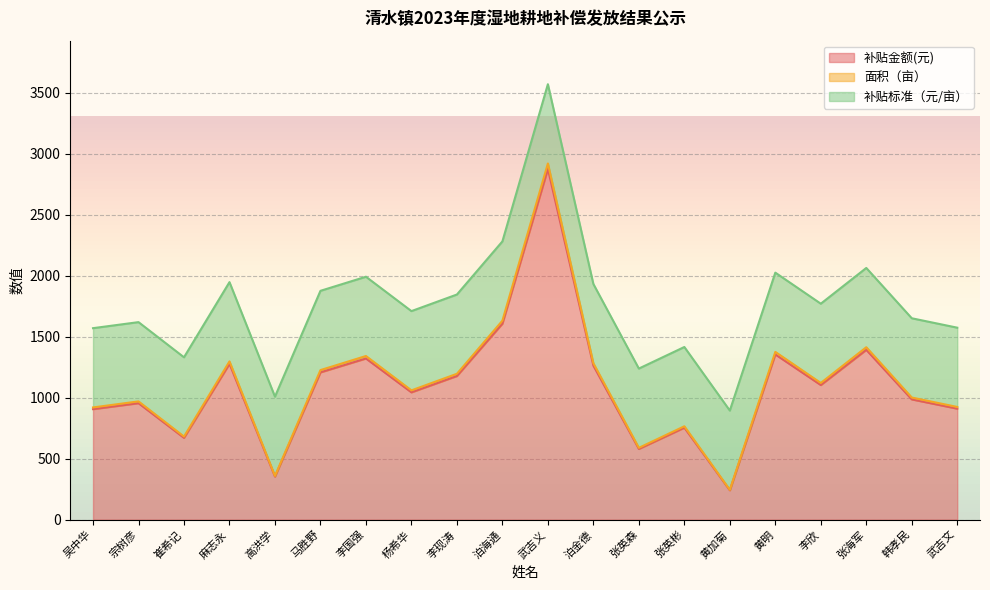

True or false: 补贴金额(元) and 面积（亩） intersect in this chart.

False